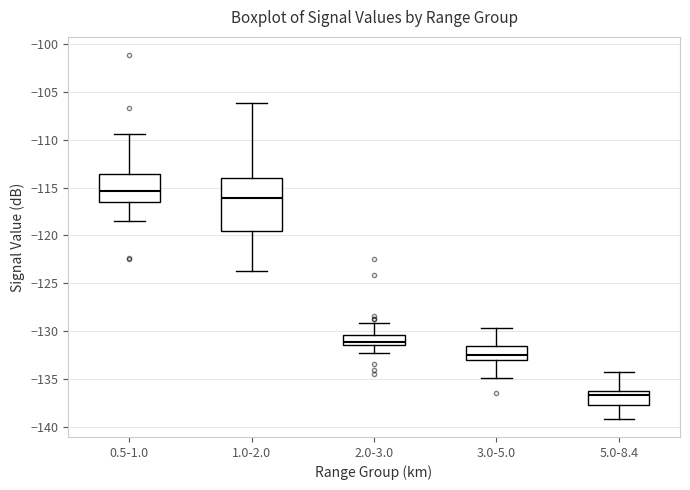

Where is the upper edge of the box for 0.5-1.0 on the y-axis? The values are not printed on the chart, so give them approximately, as read against the axis.

-113.5